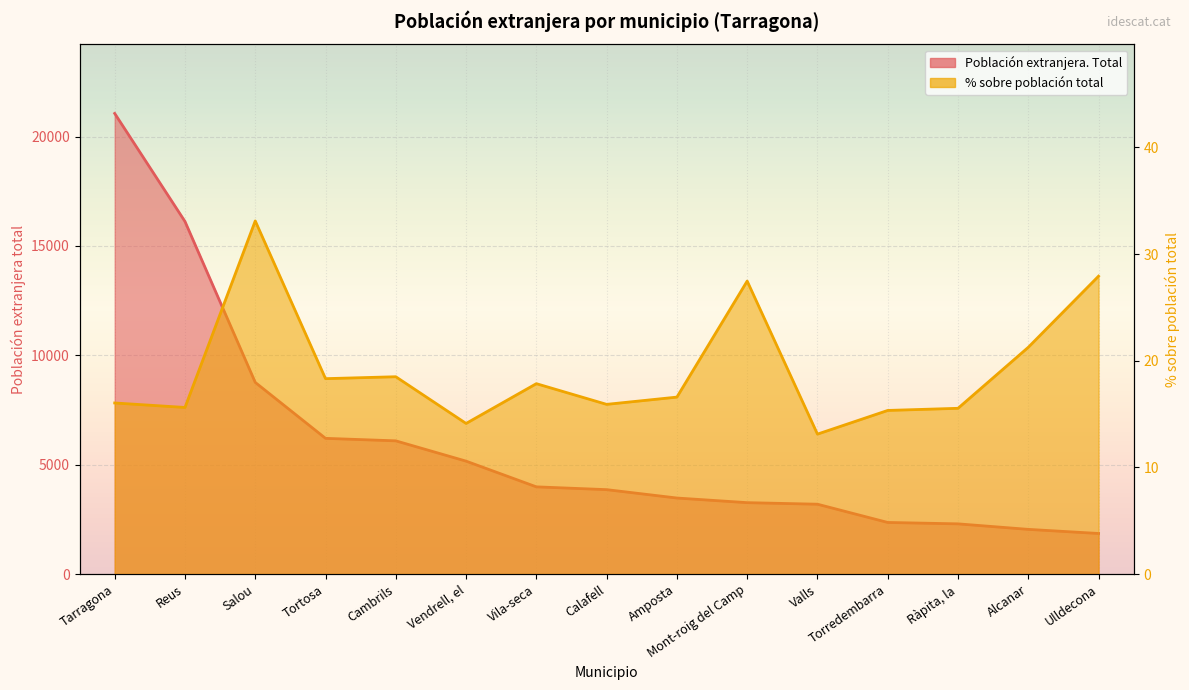

What is the difference between the Población extranjera. Total values at Reus and Alcanar?

14075.0